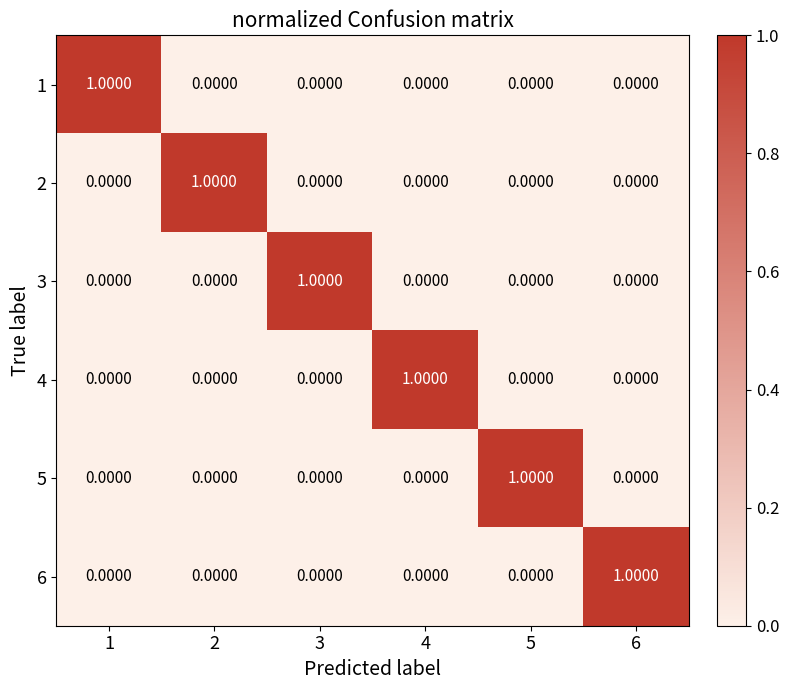

At how many categories does at least one series exceed 0?

6